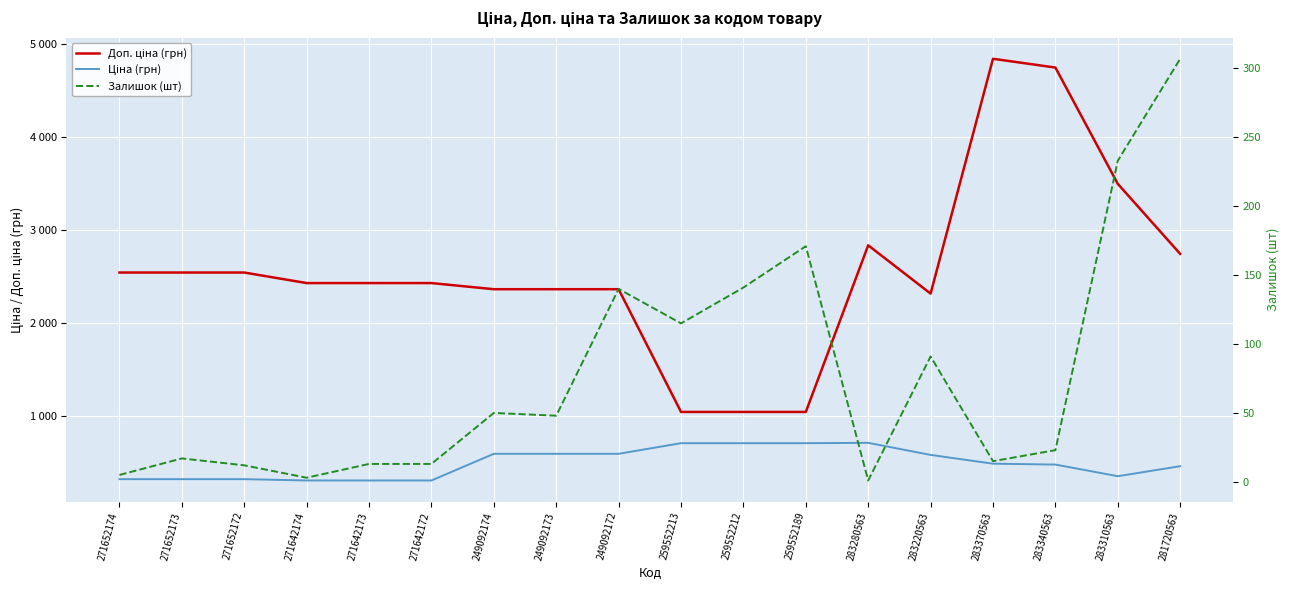

What is the label of the 6th point from the right?

283280563